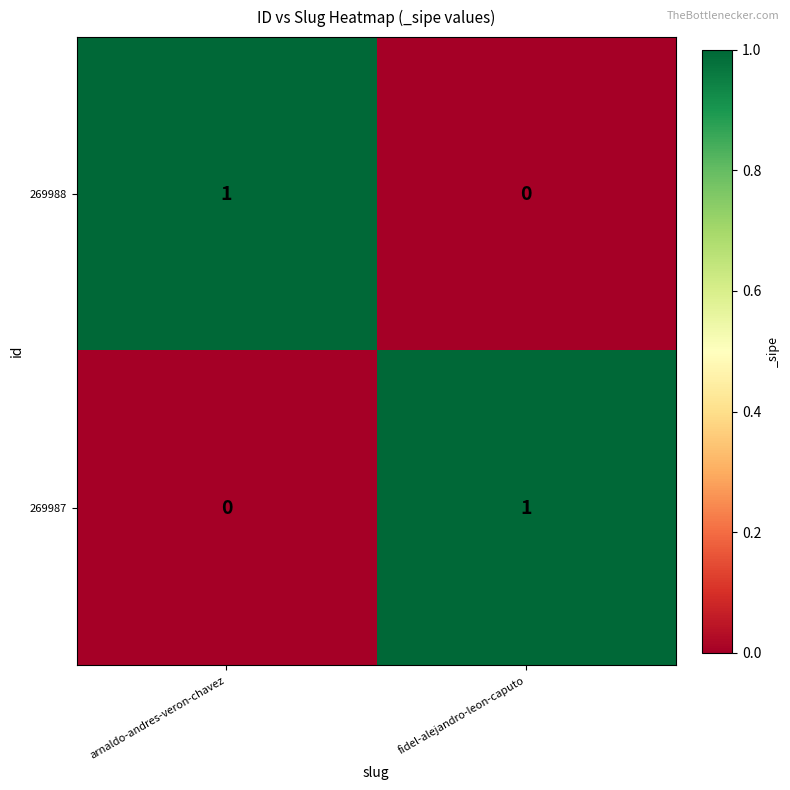

At which label does 269987 reach its minimum?

arnaldo-andres-veron-chavez